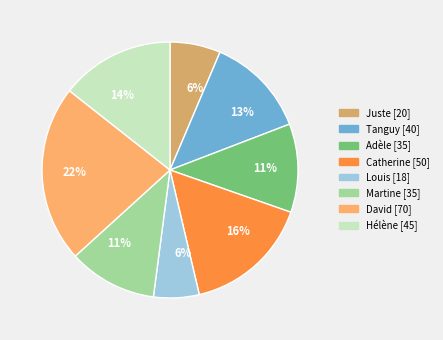

Between Louis and Tanguy, which is larger?

Tanguy